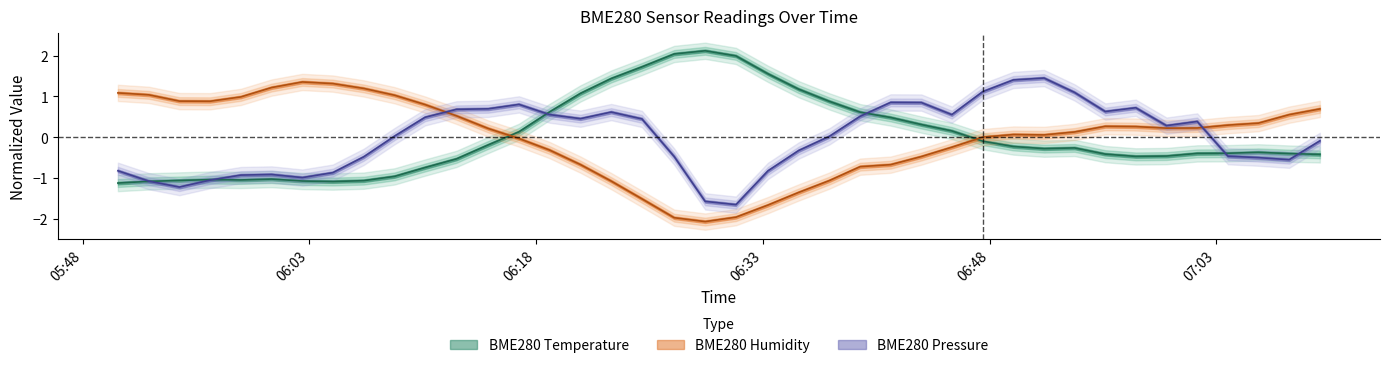

What is the value of the BME280_humidity point at the 7th from the left?

1.4